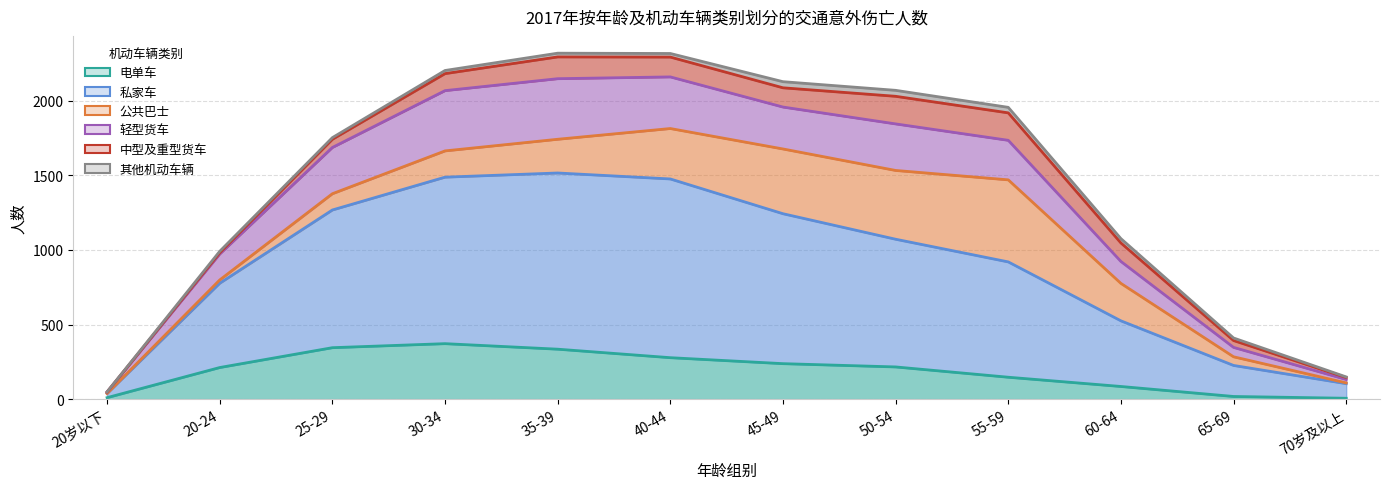

What is the value of the 轻型货车 point at the 2nd from the left?

174